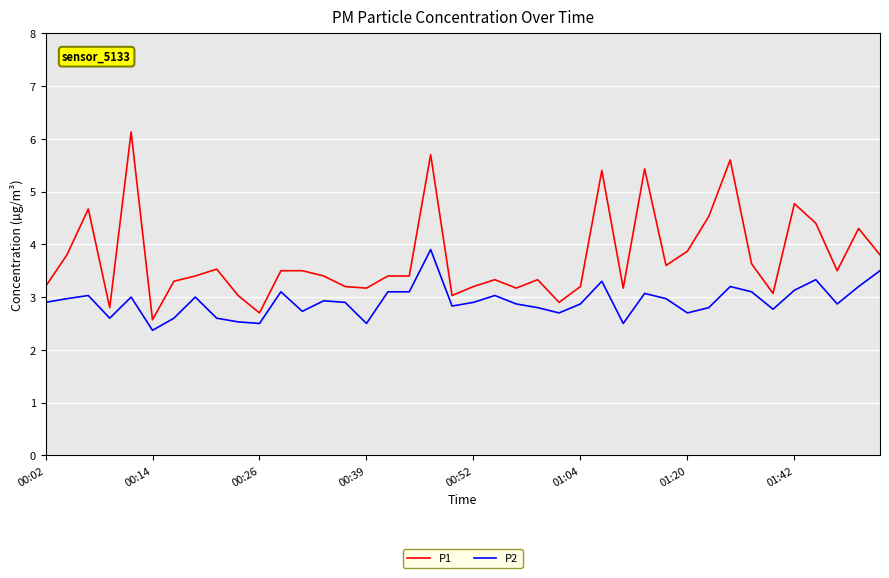

Which series has the largest total across all categories?

P1